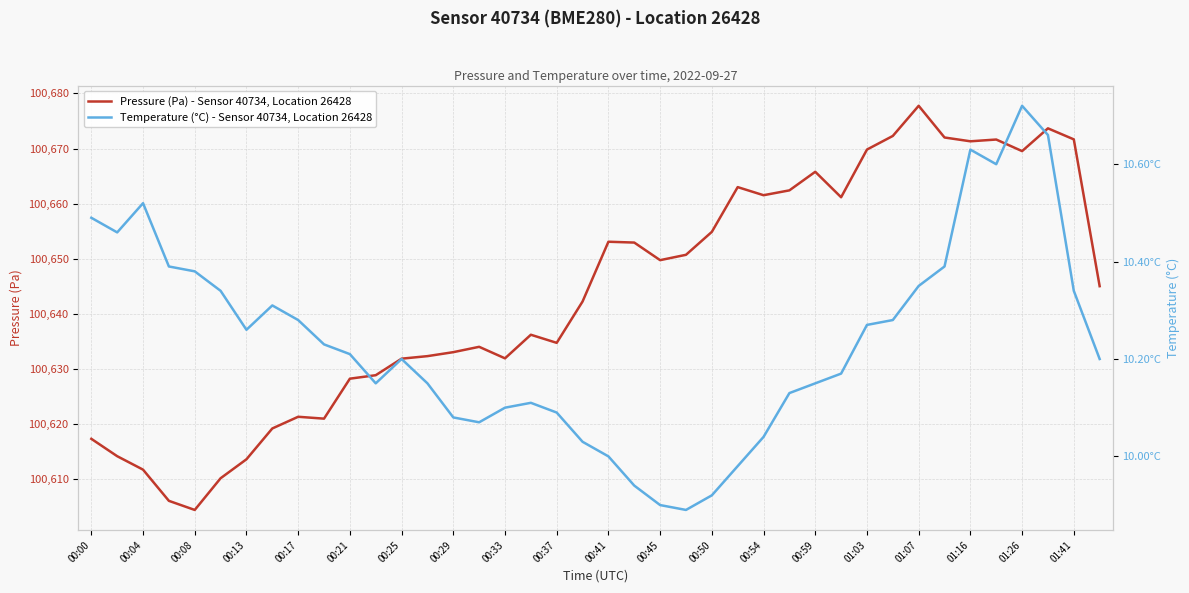

At which label does Pressure (Pa) - Sensor 40734, Location 26428 reach its minimum?

00:08